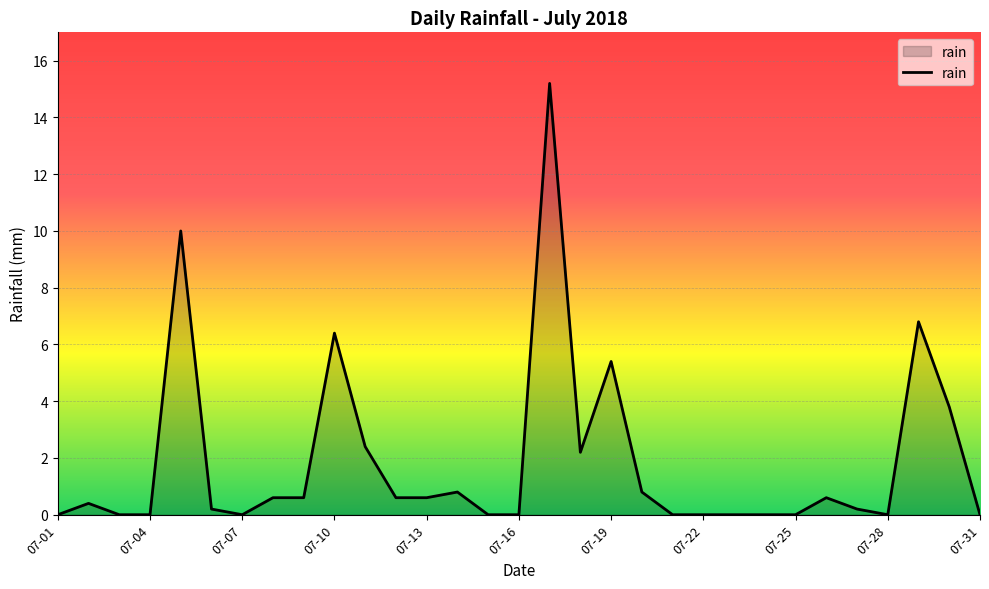

What is the difference between the maximum and minimum values?

15.2